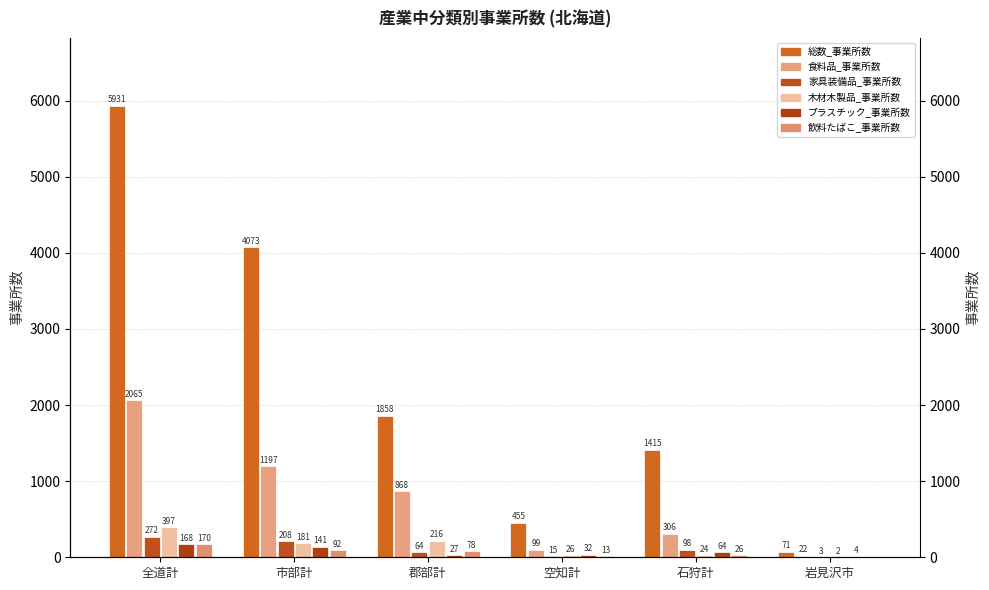

What are all the series names shown in the legend?

総数_事業所数, 食料品_事業所数, 家具装備品_事業所数, 木材木製品_事業所数, プラスチック_事業所数, 飲料たばこ_事業所数